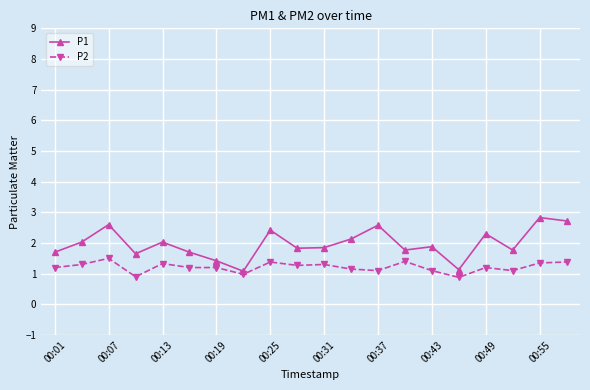

Which series has the largest total across all categories?

P1